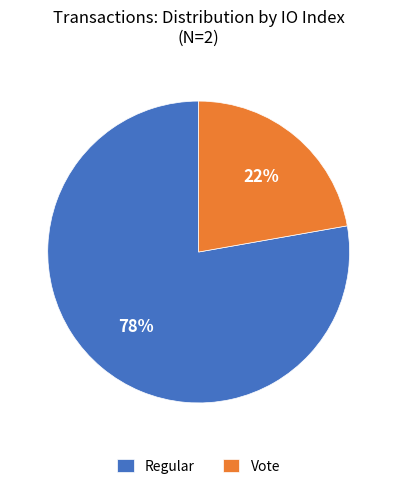

Rank the categories by value from lowest to highest.

Vote, Regular